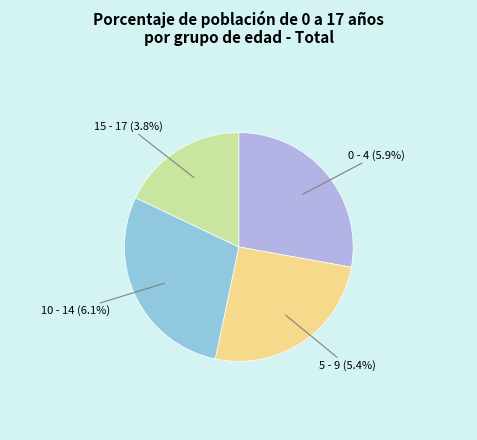

How many segments does this pie chart have?

4